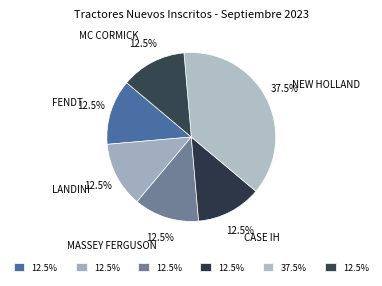

What is the ratio of the value at NEW HOLLAND to the value at LANDINI?

3.0